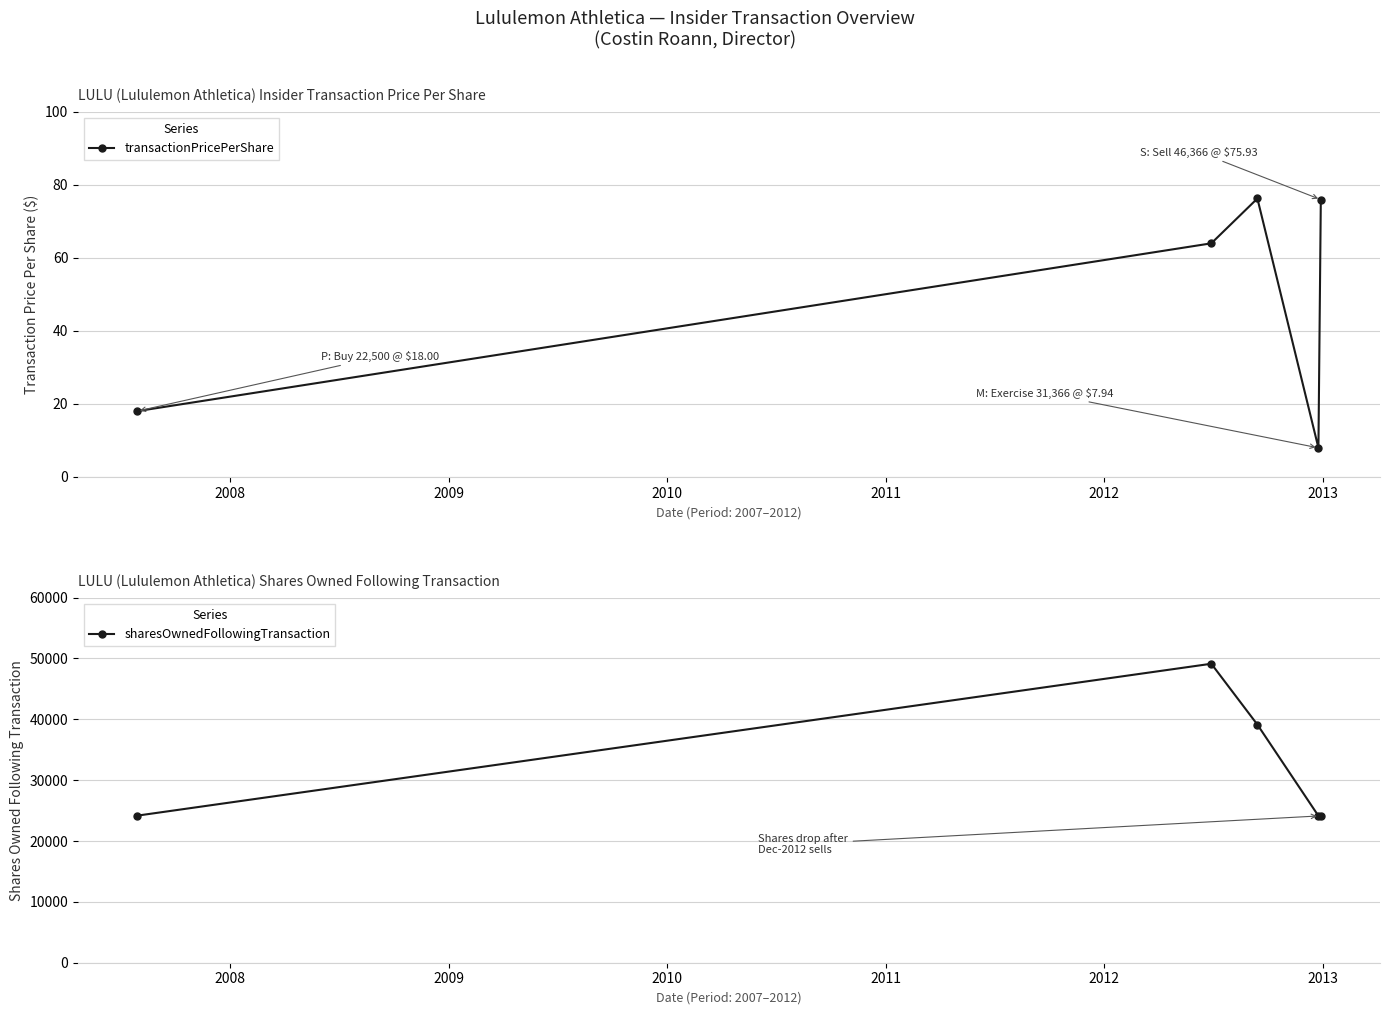

What is the minimum value shown in the chart?

7.9